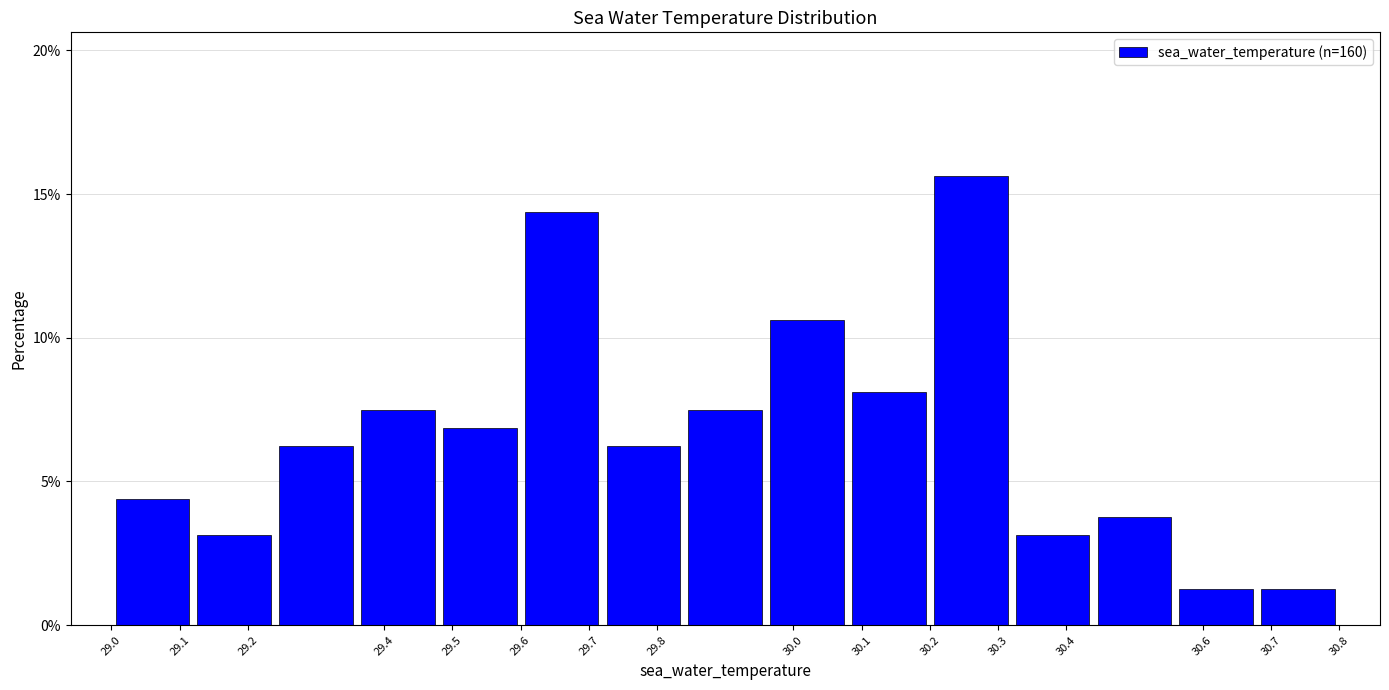

Reading left to right, transcribe this chart: for each bar, give the range it covers on the x-axis and its height. The values are not printed on the chart, so give them approximately, as read against the axis.

29.00 to 29.12: 4.5
29.12 to 29.24: 3.0
29.24 to 29.36: 6.5
29.36 to 29.48: 7.5
29.48 to 29.60: 7.0
29.60 to 29.72: 14.5
29.72 to 29.84: 6.5
29.84 to 29.96: 7.5
29.96 to 30.08: 10.5
30.08 to 30.20: 8.0
30.20 to 30.32: 15.5
30.32 to 30.44: 3.0
30.44 to 30.56: 4.0
30.56 to 30.68: 1.5
30.68 to 30.80: 1.5